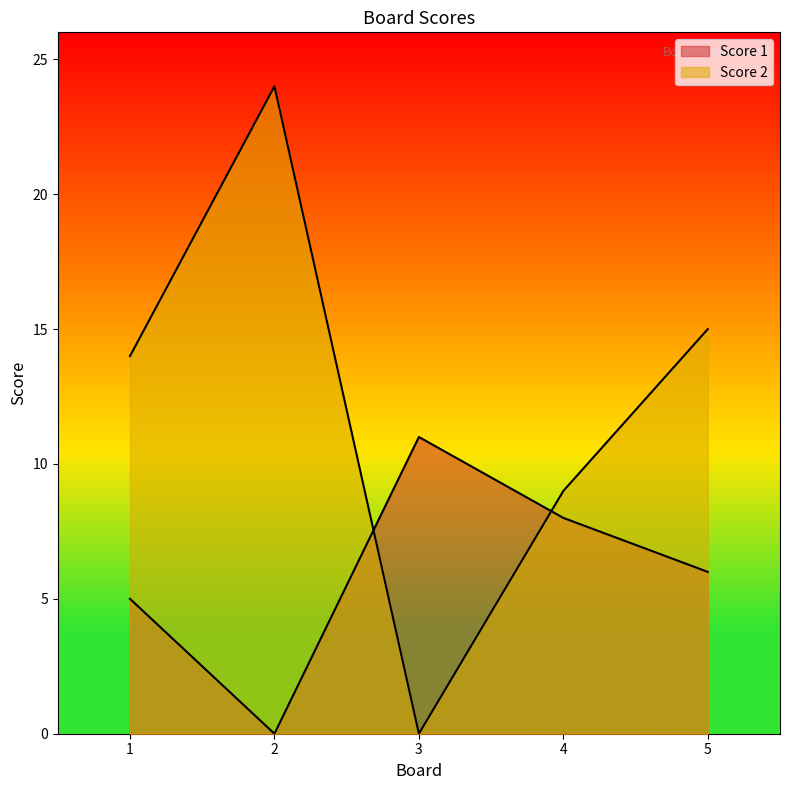

Rank the series by their maximum value, from highest to lowest.

Score 2, Score 1